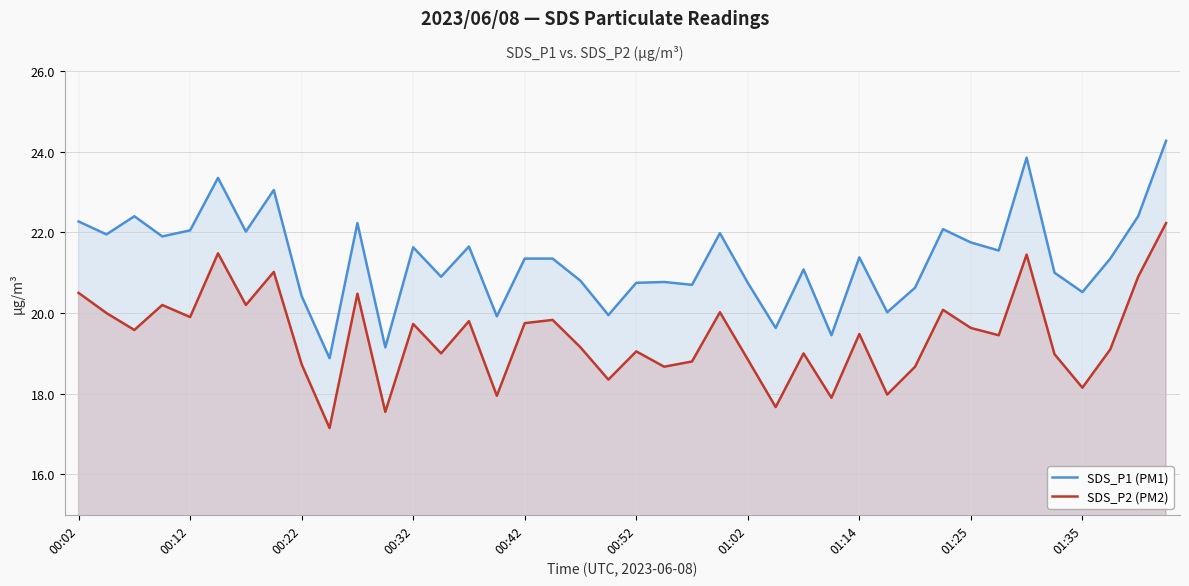

The SDS_P2 (PM2) series shows 17.9 at 27. True or false?

True